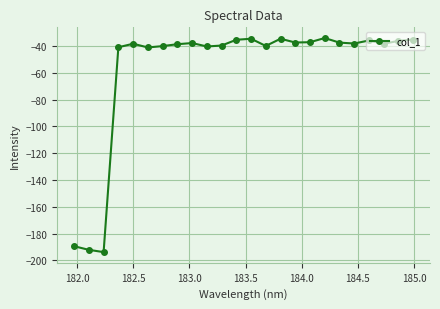

What is the value of the 24th point from the left?

-35.3